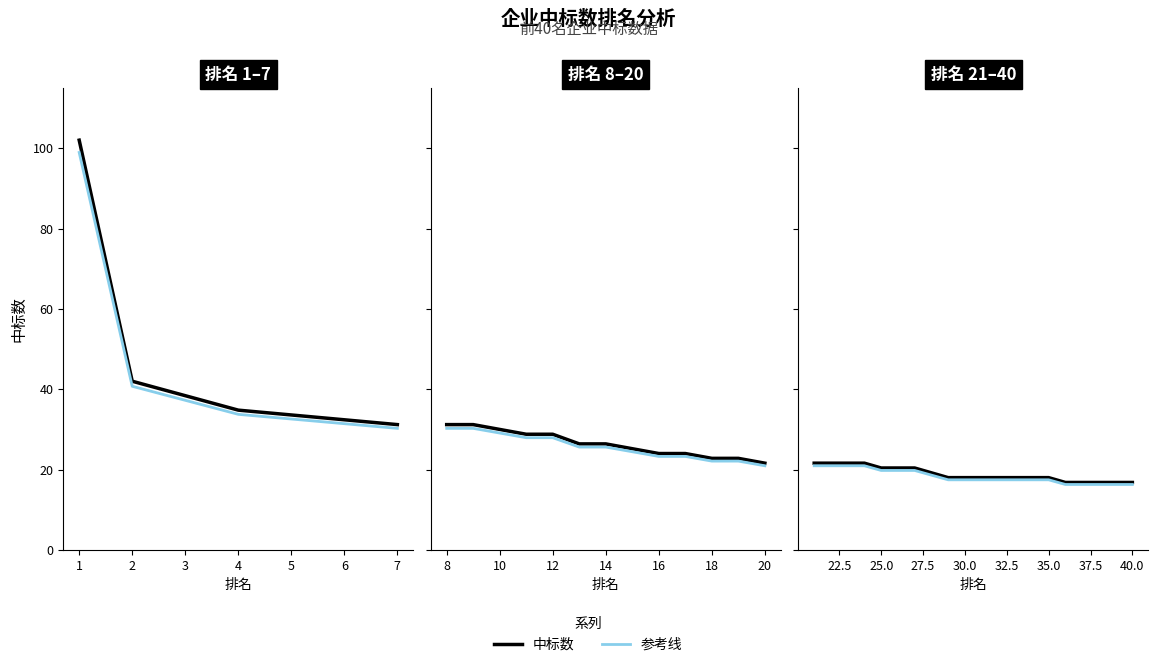

At which label is the value closest to 61?

2